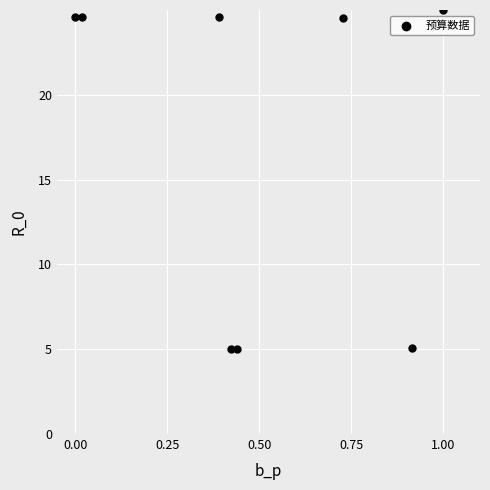

What is the average X value?

0.5